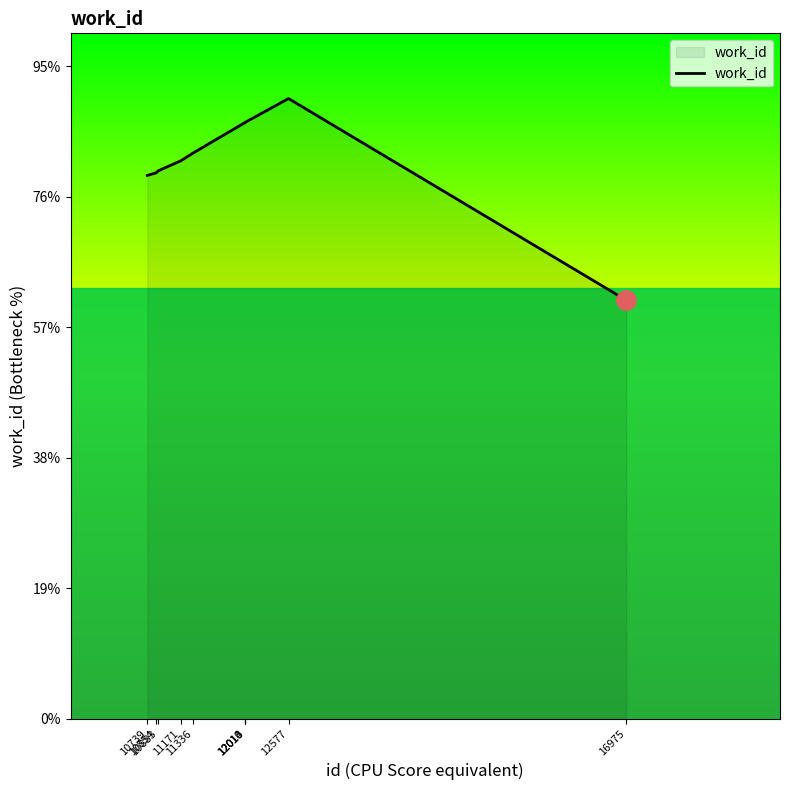

Does the chart display data point markers on the line(s)?

No